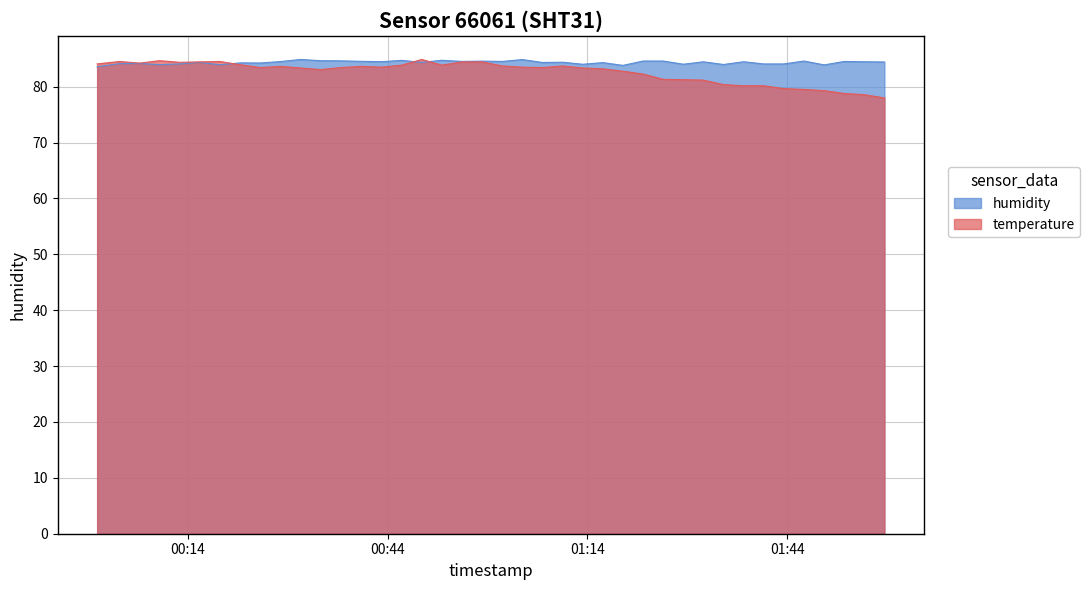

In temperature, how many points are lower than both neighbors (excluding endpoints)?

7